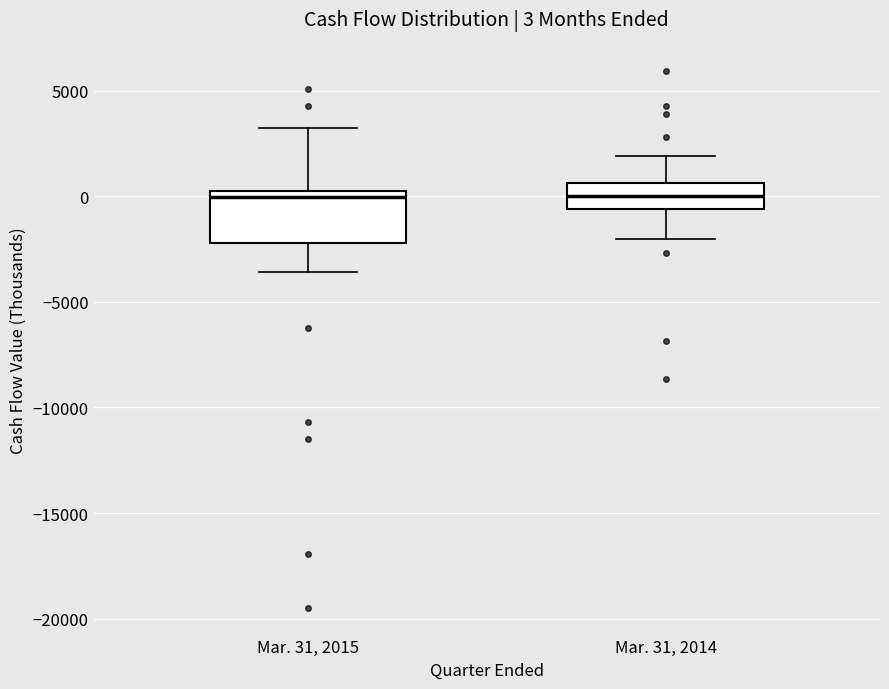

Comparing the boxes themselves (not the whiskers), which one is the tallest?

Mar. 31, 2015